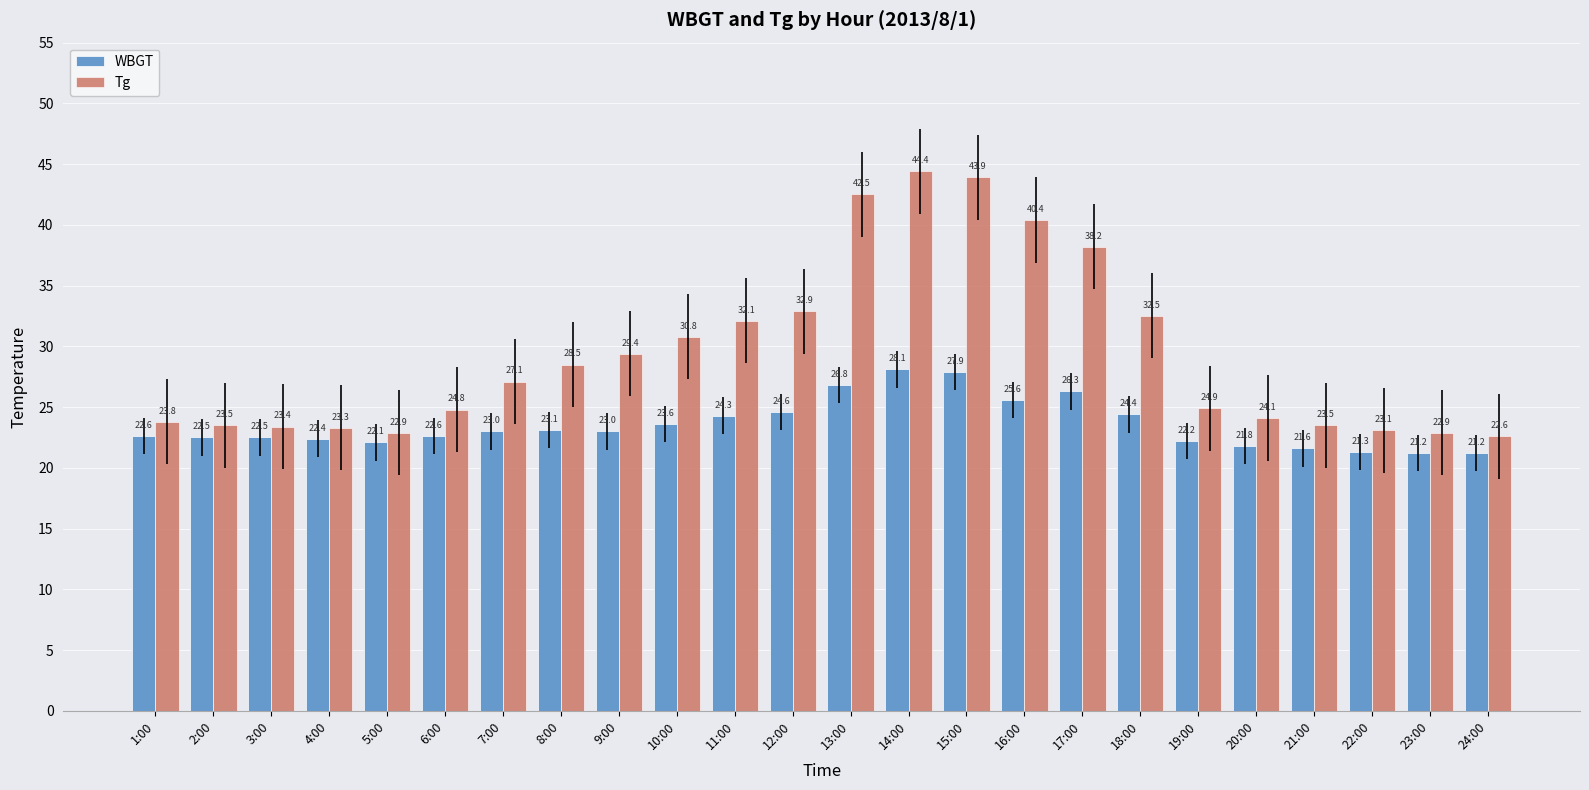

Reading left to right, transcribe all the data shown in this chart.

WBGT: 22.6	22.5	22.5	22.4	22.1	22.6	23.0	23.1	23.0	23.6	24.3	24.6	26.8	28.1	27.9	25.6	26.3	24.4	22.2	21.8	21.6	21.3	21.2	21.2
Tg: 23.8	23.5	23.4	23.3	22.9	24.8	27.1	28.5	29.4	30.8	32.1	32.9	42.5	44.4	43.9	40.4	38.2	32.5	24.9	24.1	23.5	23.1	22.9	22.6